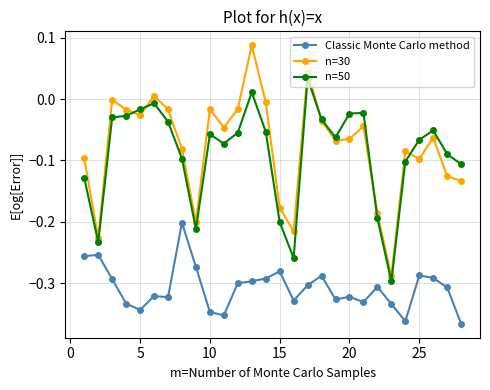

True or false: n=50 and n=30 intersect in this chart.

True